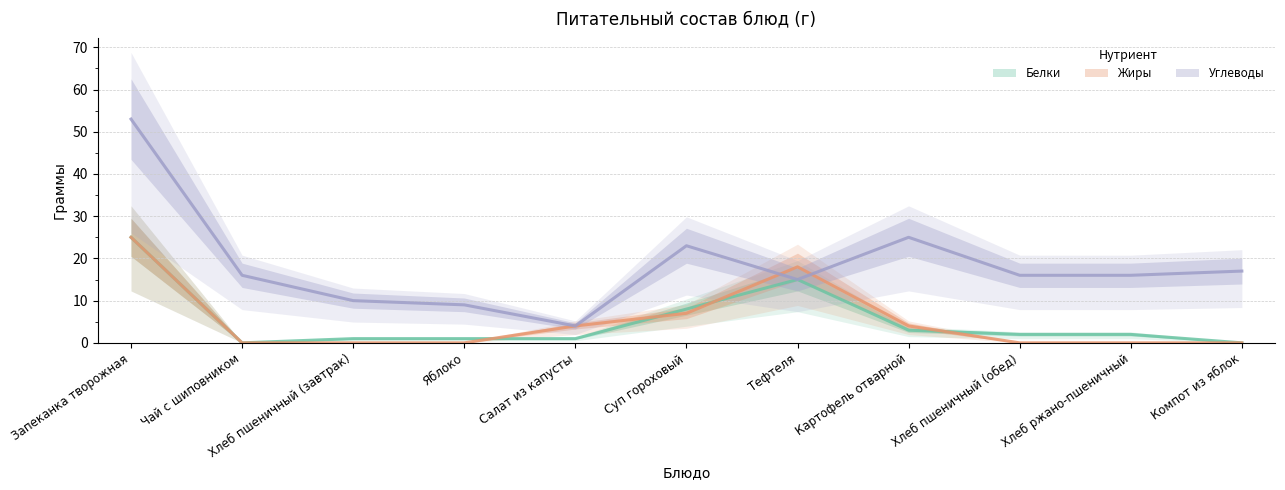

How many interior local valleys does the Белки series have?

1